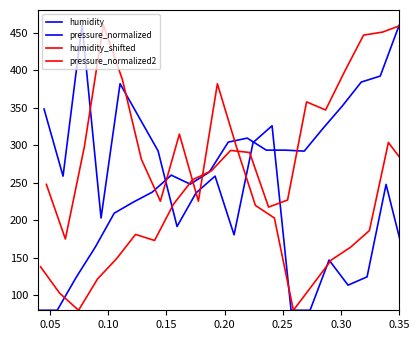

Which series ends up on top after the final intersection of pressure_normalized2 and humidity_shifted?

humidity_shifted